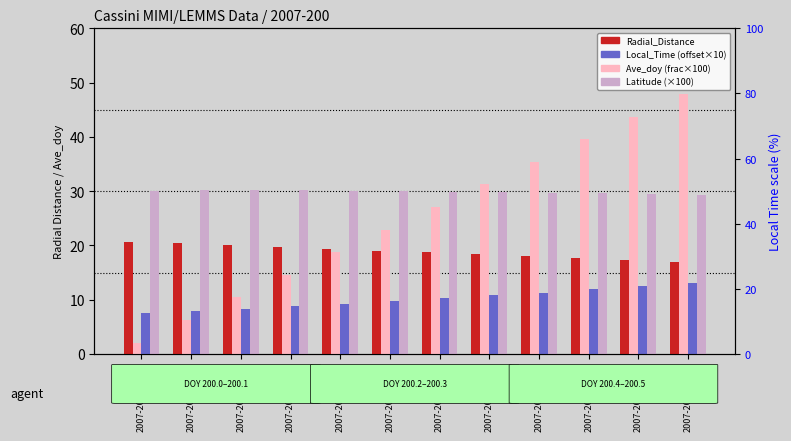

Between 2007-200T01:30 and 2007-200T03:30, which series saw the biggest shift?

Ave_doy (frac×100)